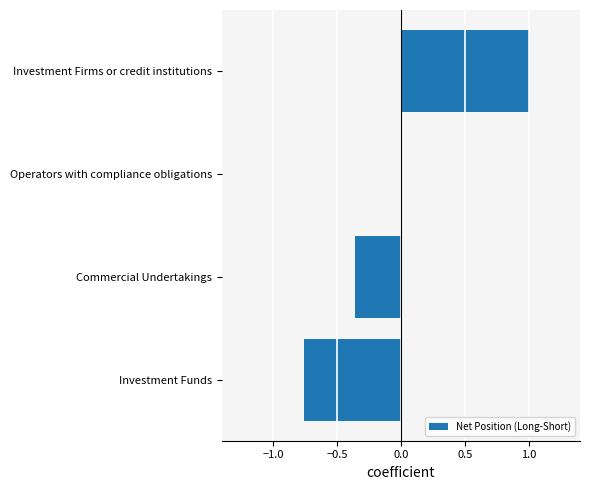

Is it true that the value at Operators with compliance obligations is 0.0?

True